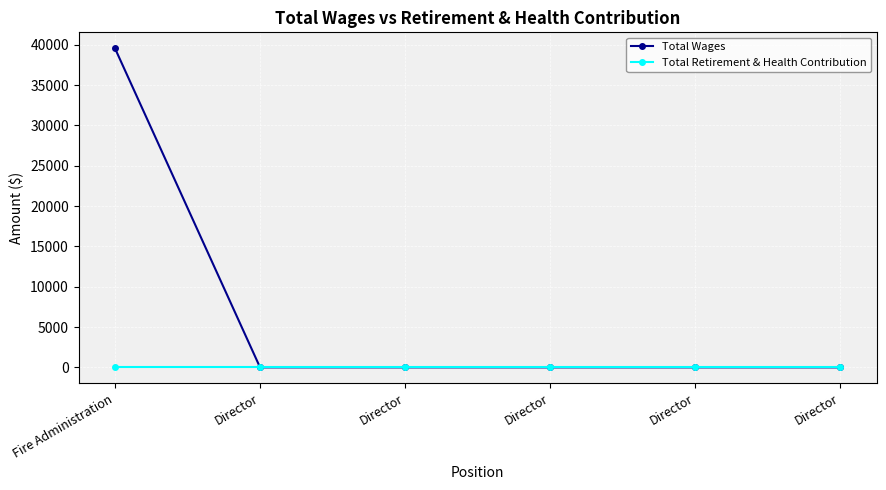

Reading left to right, what are all the values shown in this chart?

Total Wages: 39554	0	0	0	0	0
Total Retirement & Health Contribution: 0	0	0	0	0	0